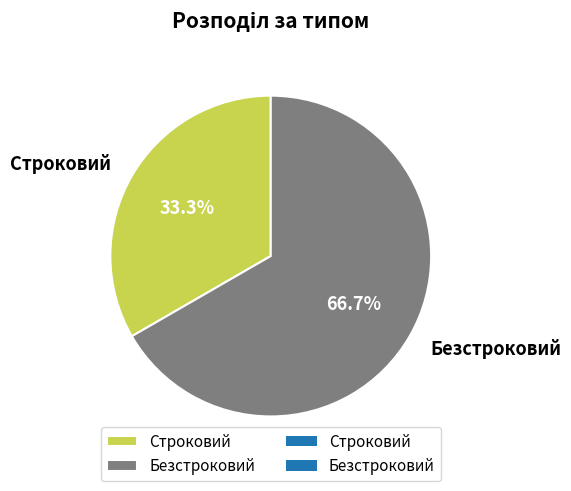

Count the number of slices in the pie.

2